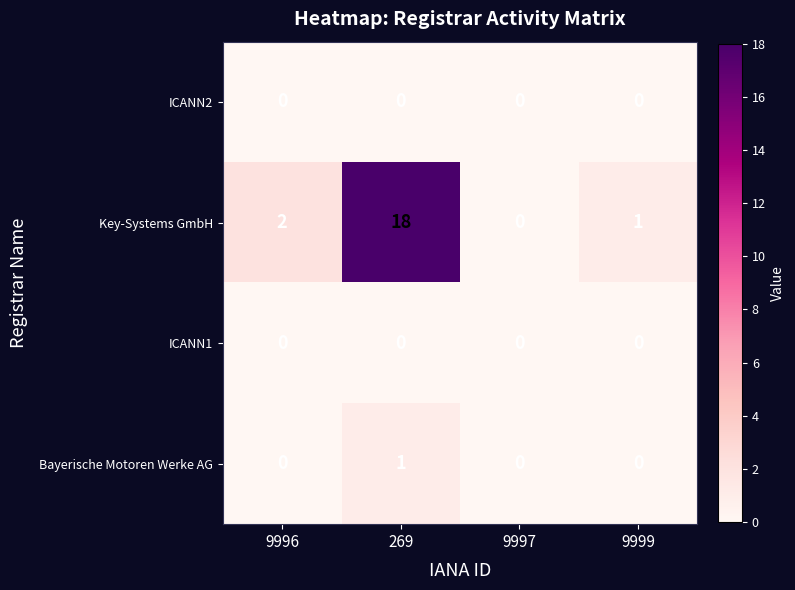

Which category has the highest value across all series?

269